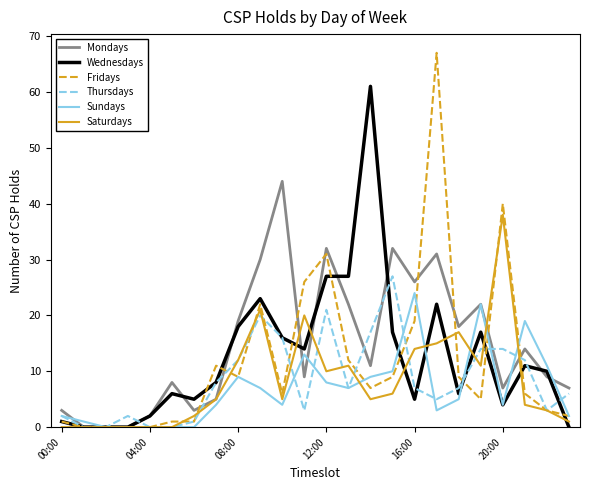

Rank the series by their maximum value, from lowest to highest.

Sundays, Thursdays, Saturdays, Mondays, Wednesdays, Fridays